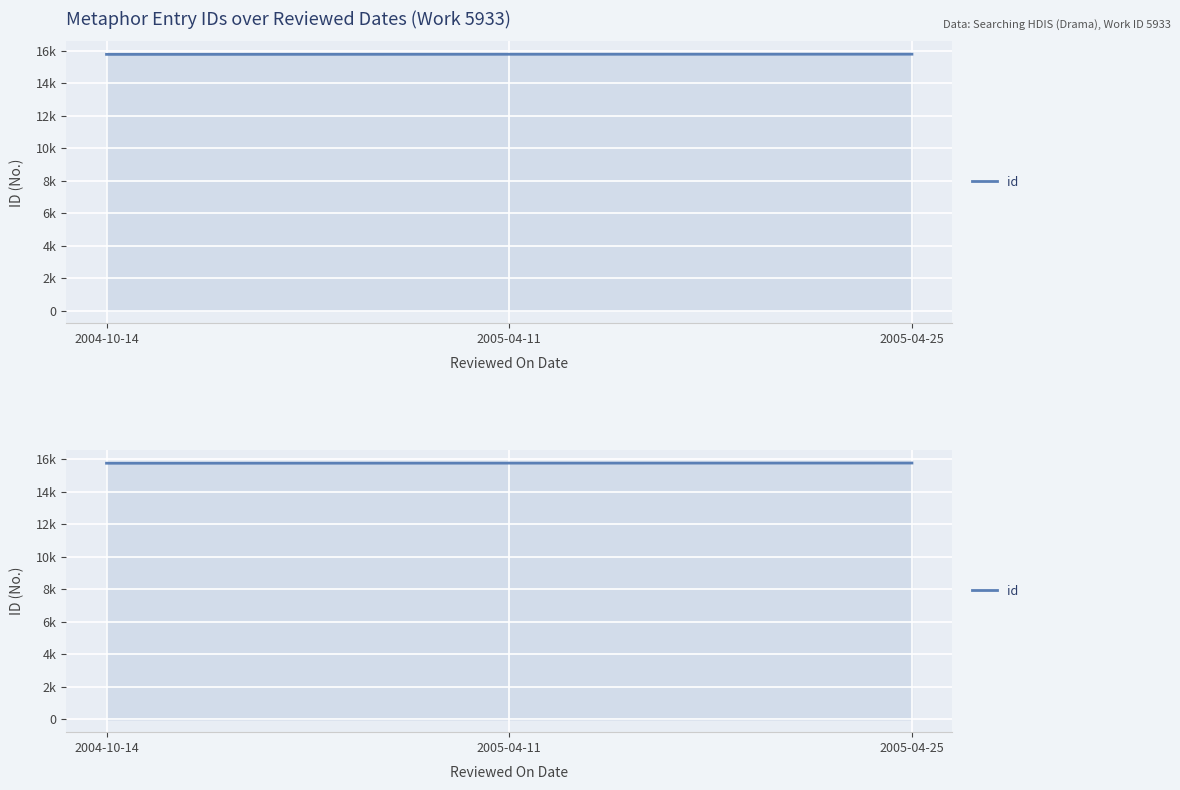

What is the average value?

15772